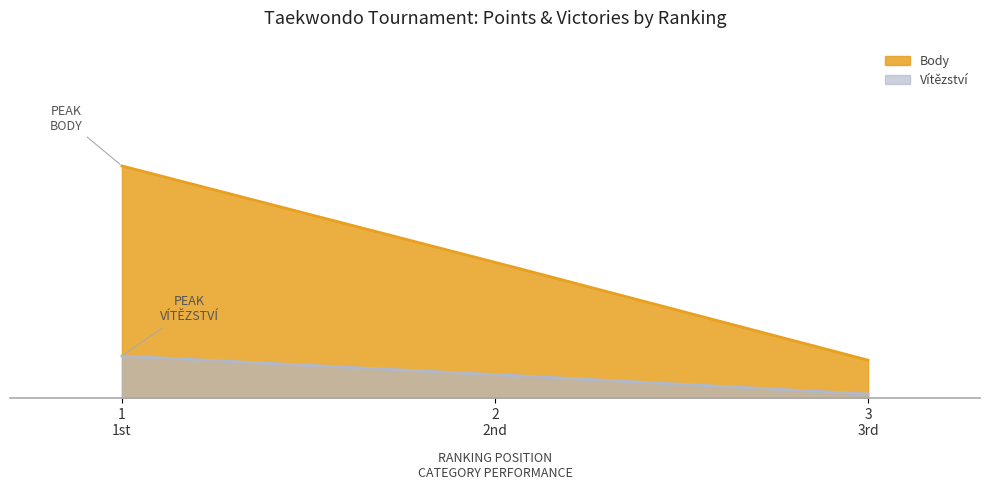

Where is Body nearest to the value 5?

2